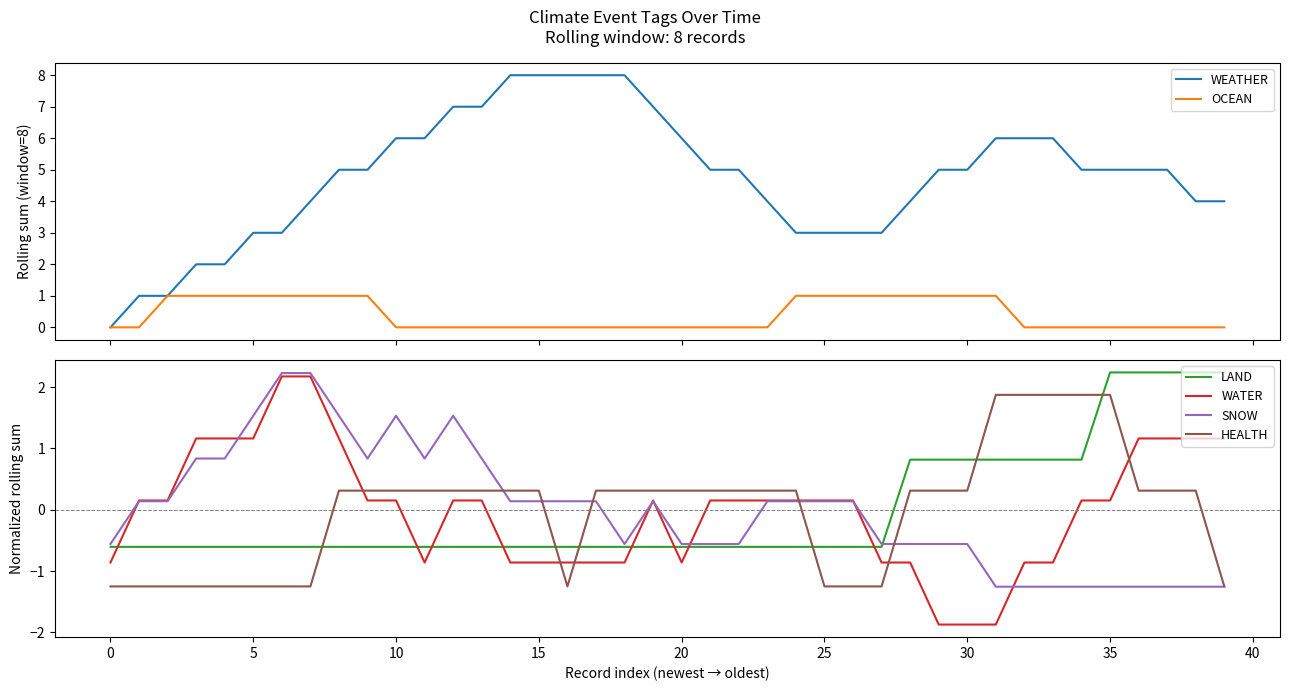

At how many categories does at least one series exceed -1?

40